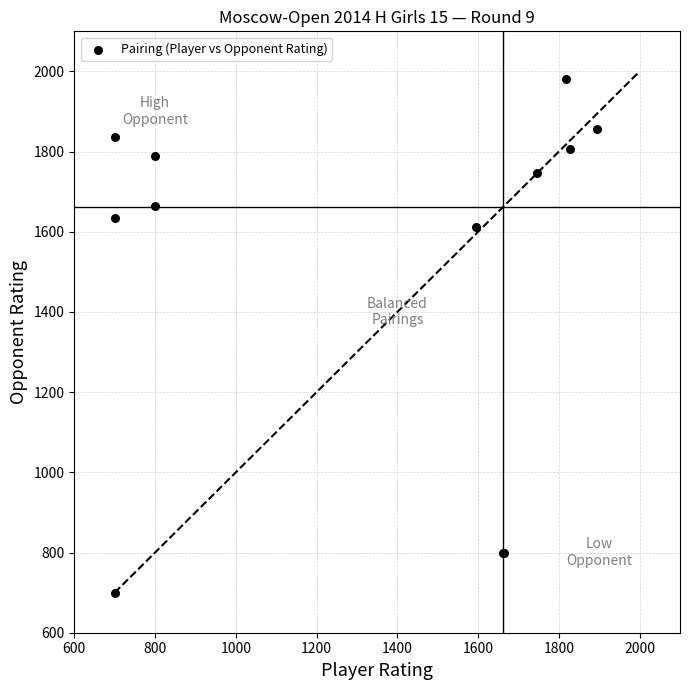

What Y value in the scatter plot is closest to 1340?

1611